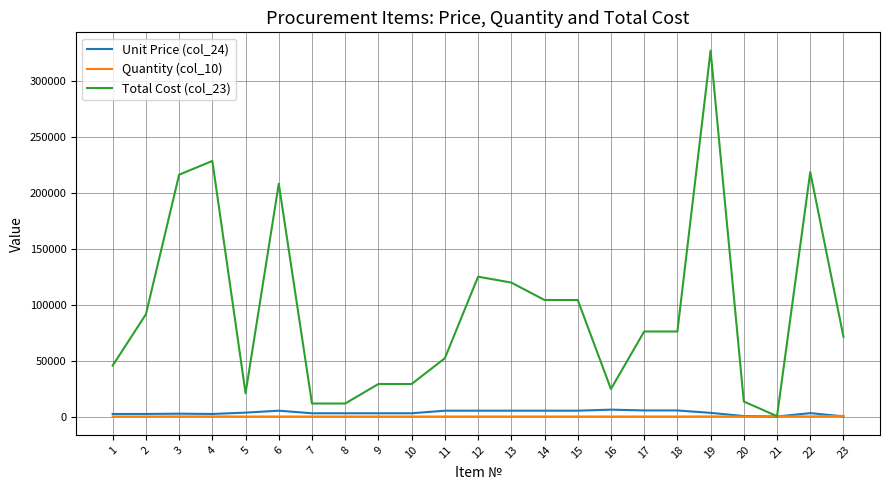

The value of Total Cost (col_23) at 11 is 31240.3. True or false?

False